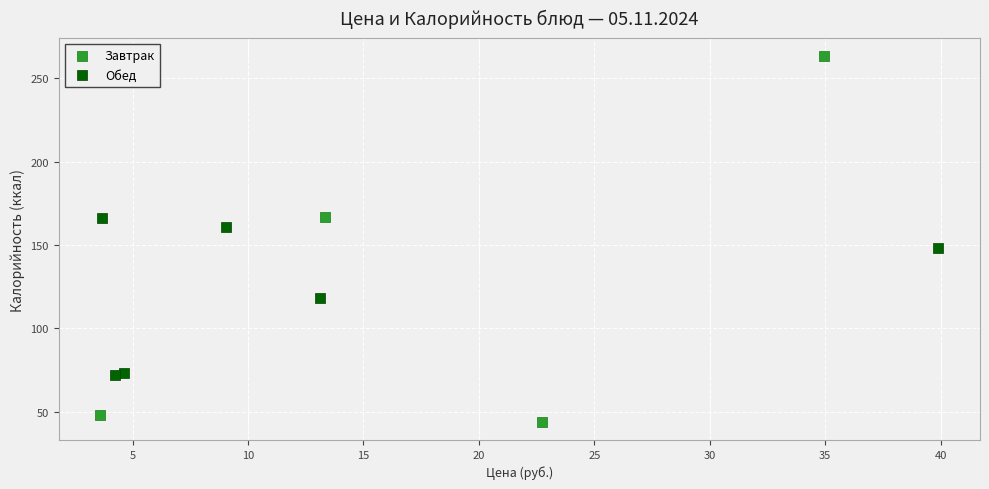

Which series contains the lowest Y value?

Завтрак